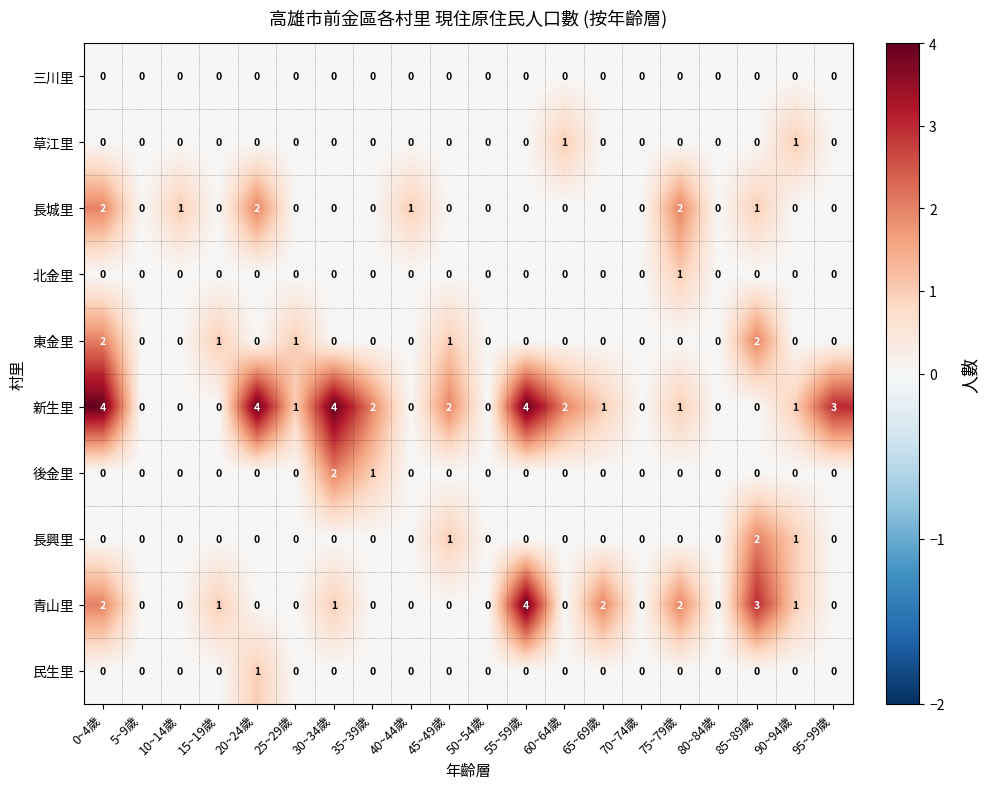

How many 民生里 values are between 0 and 1?

20